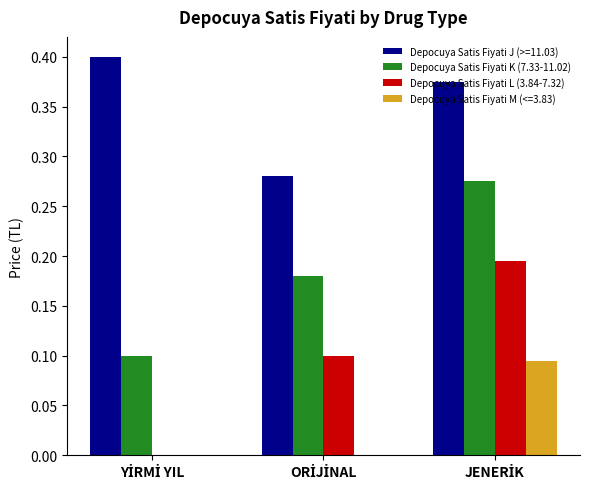

Which series has the largest total across all categories?

Depocuya Satis Fiyati J (>=11.03)